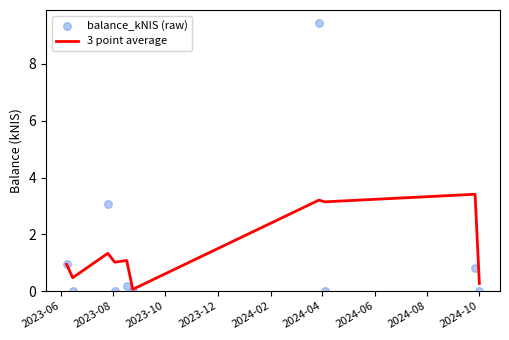

Which series has the largest total across all categories?

3 point average